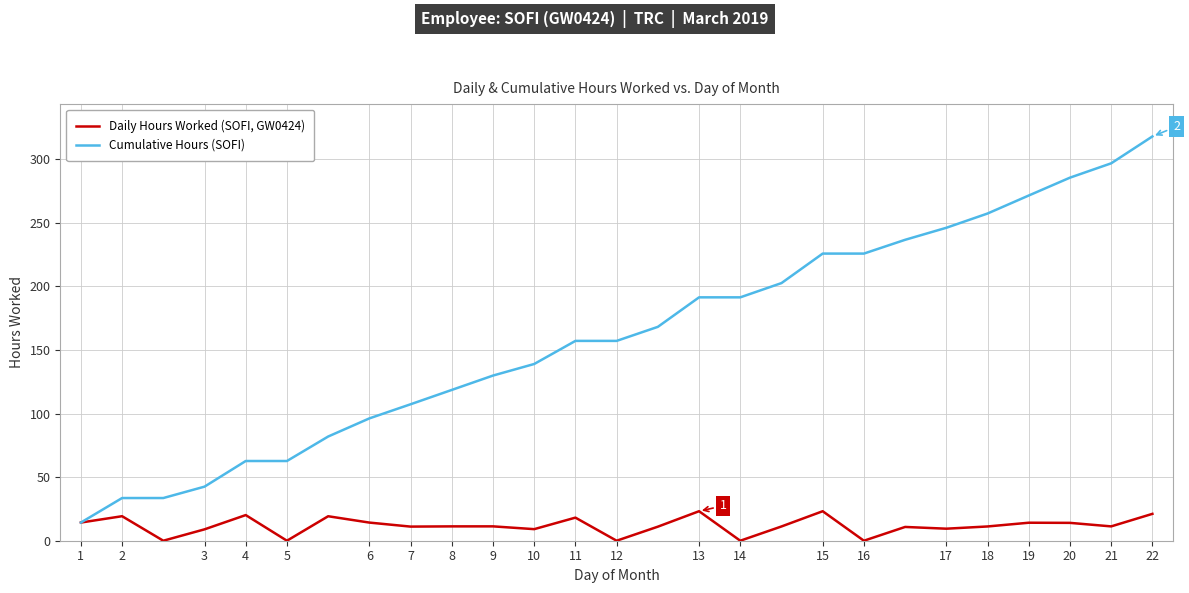

Rank the series by their maximum value, from lowest to highest.

Daily Hours Worked (SOFI, GW0424), Cumulative Hours (SOFI)